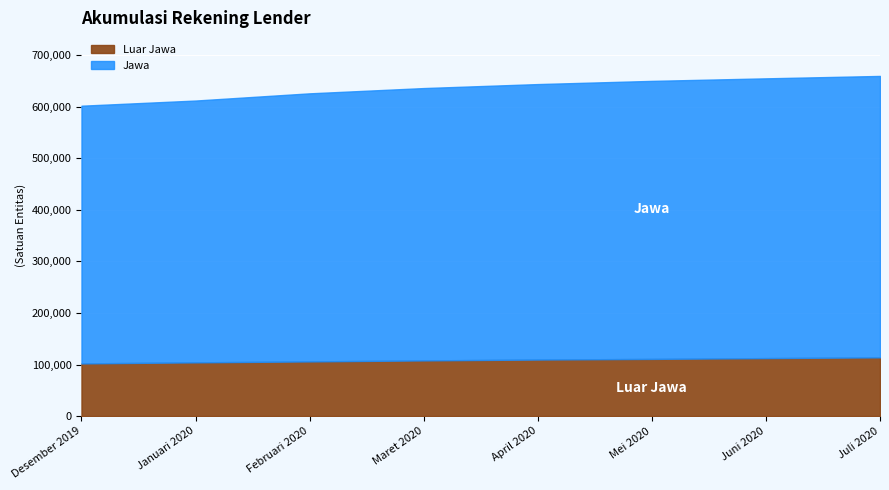

Reading right to left, transcribe all the data shown in this chart.

Luar Jawa: Juli 2020=113910	Juni 2020=112453	Mei 2020=110887	April 2020=109652	Maret 2020=107966	Februari 2020=106021	Januari 2020=104205	Desember 2019=102149
Jawa: Juli 2020=546058	Juni 2020=542837	Mei 2020=539460	April 2020=534504	Maret 2020=528441	Februari 2020=520172	Januari 2020=508014	Desember 2019=500030